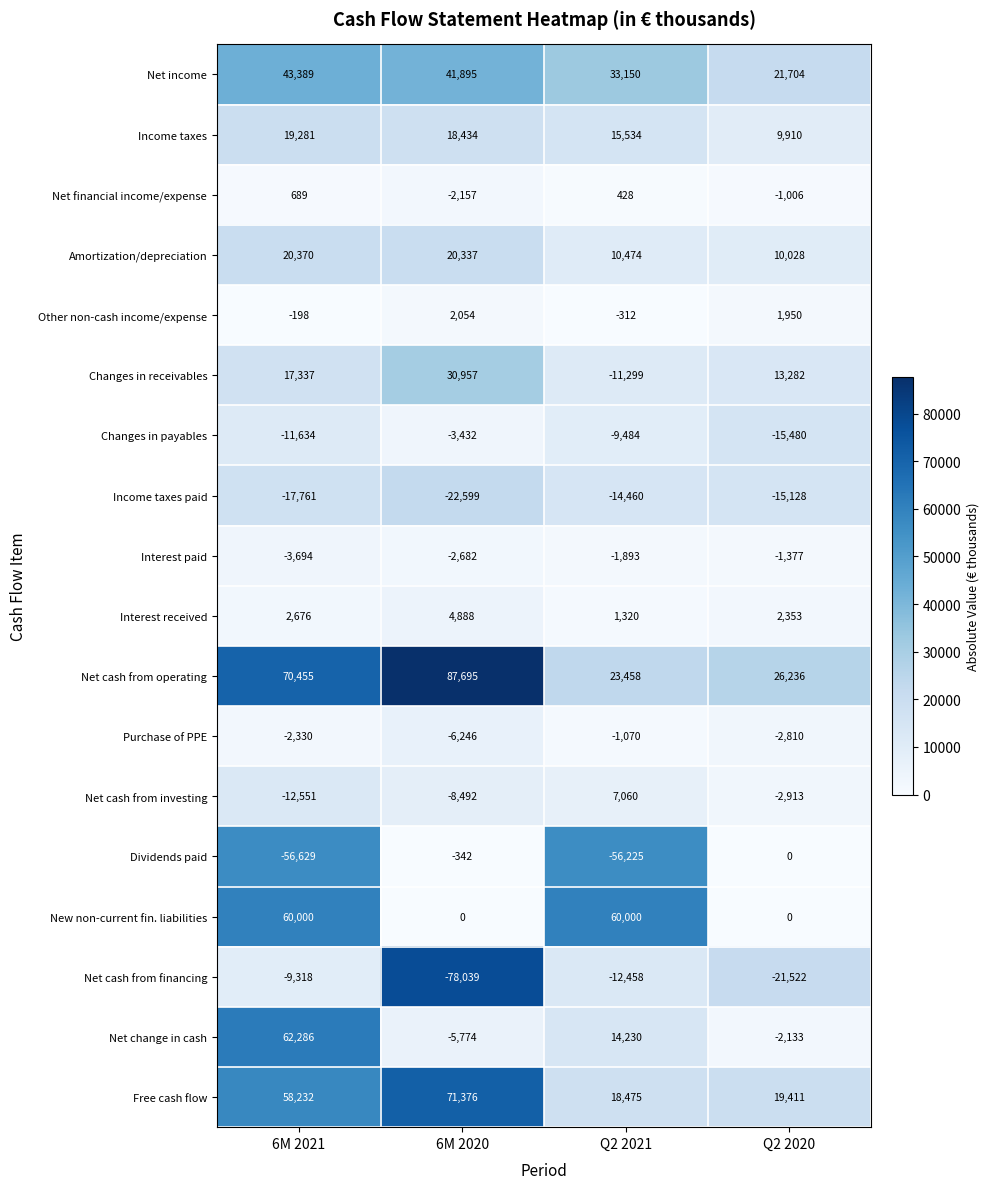

What is the spread (max minus min) of values at 6M 2020?

165734